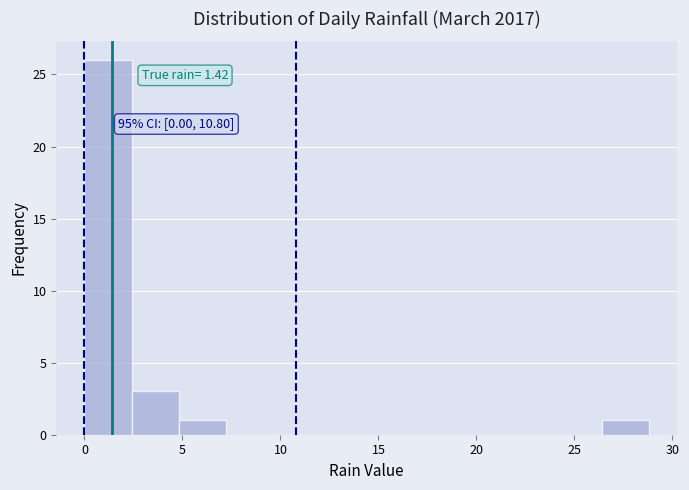

Over which range of the x-axis is the bar tallest?

0.0 to 2.4